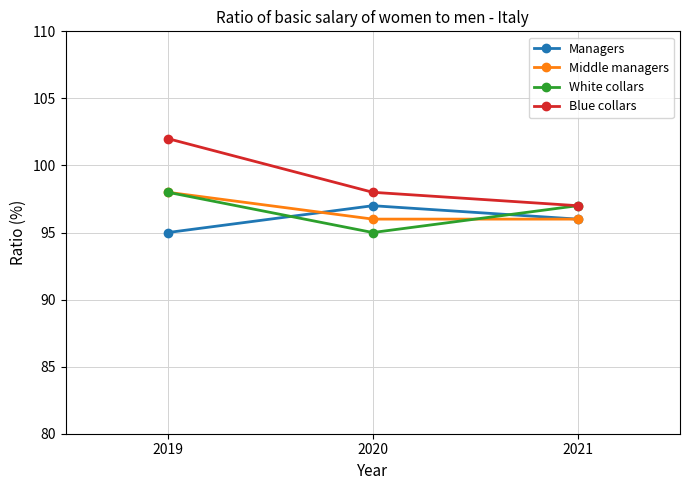

List the labels in order of White collars value, smallest first.

2020, 2021, 2019